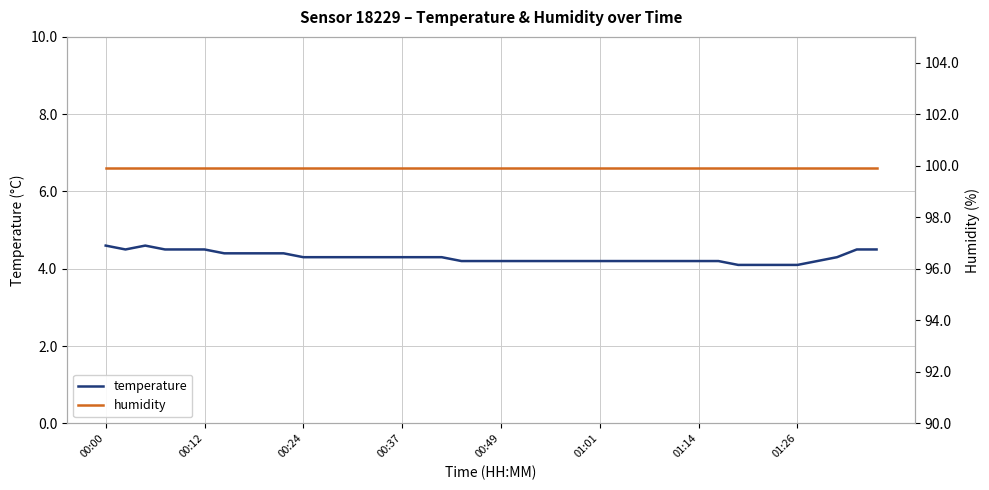

The temperature series shows 4.5 at 00:12. True or false?

True